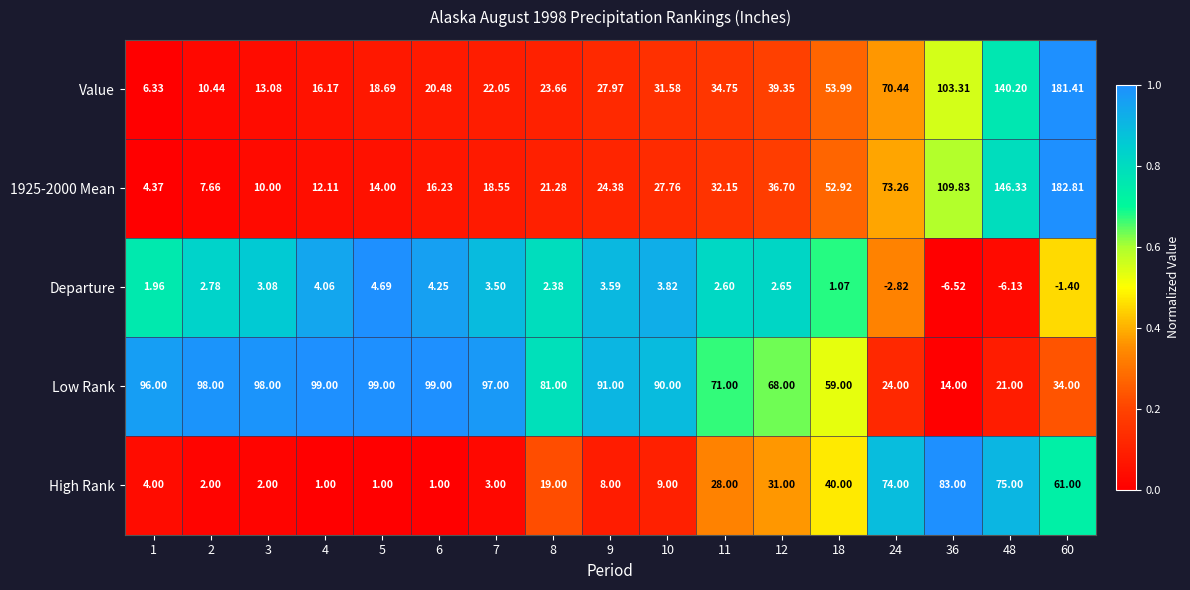

Between 7 and 11, which series saw the biggest shift?

Low Rank